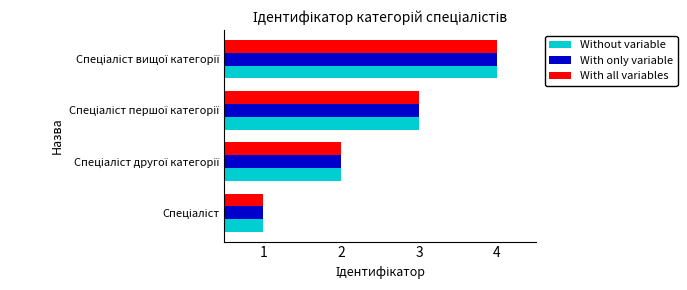

What is the difference between the maximum and minimum values in the With only variable series?

3